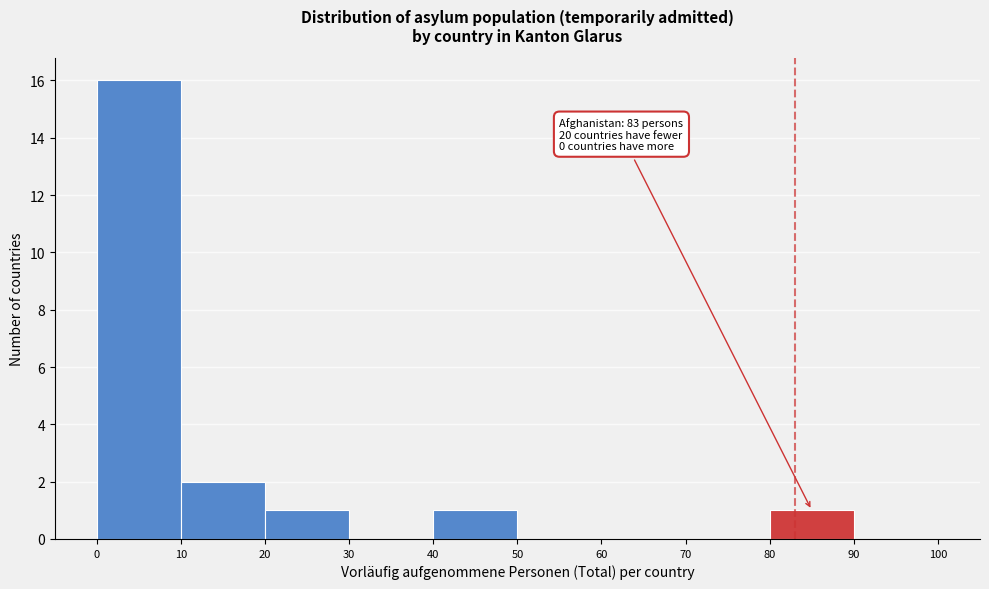

Over which range of the x-axis is the bar tallest?

0 to 10